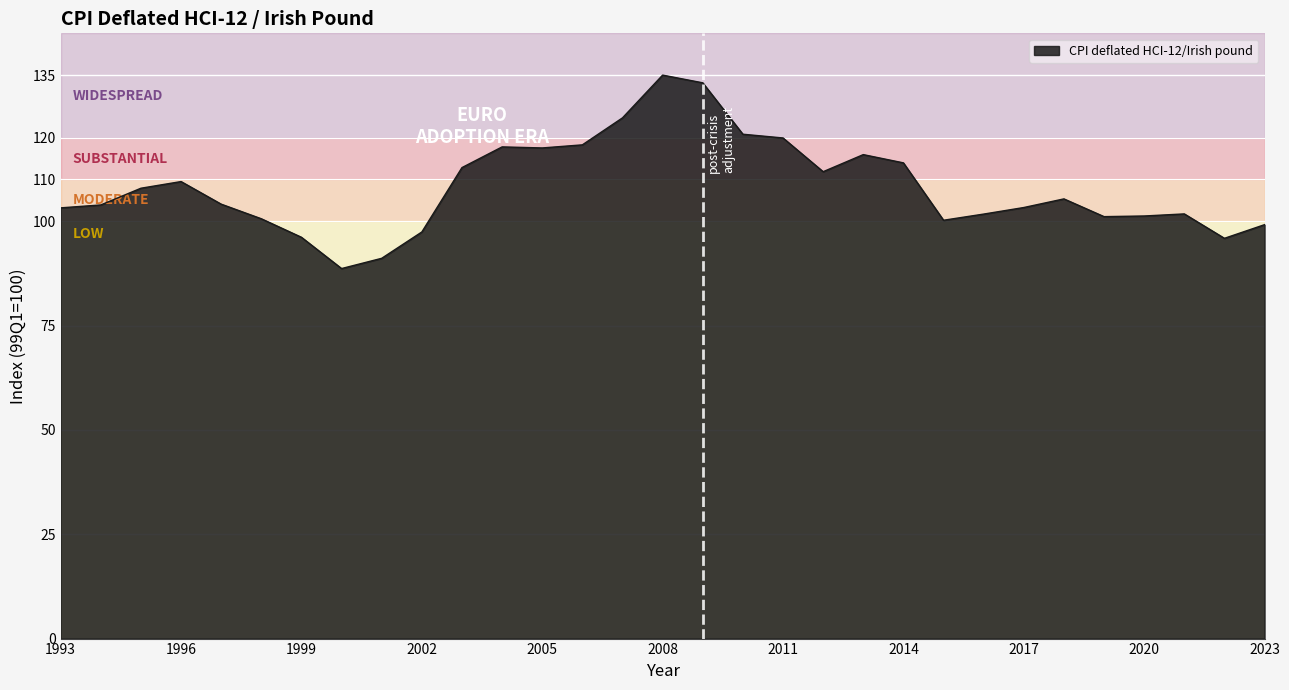

How many lines are shown in the chart?

1